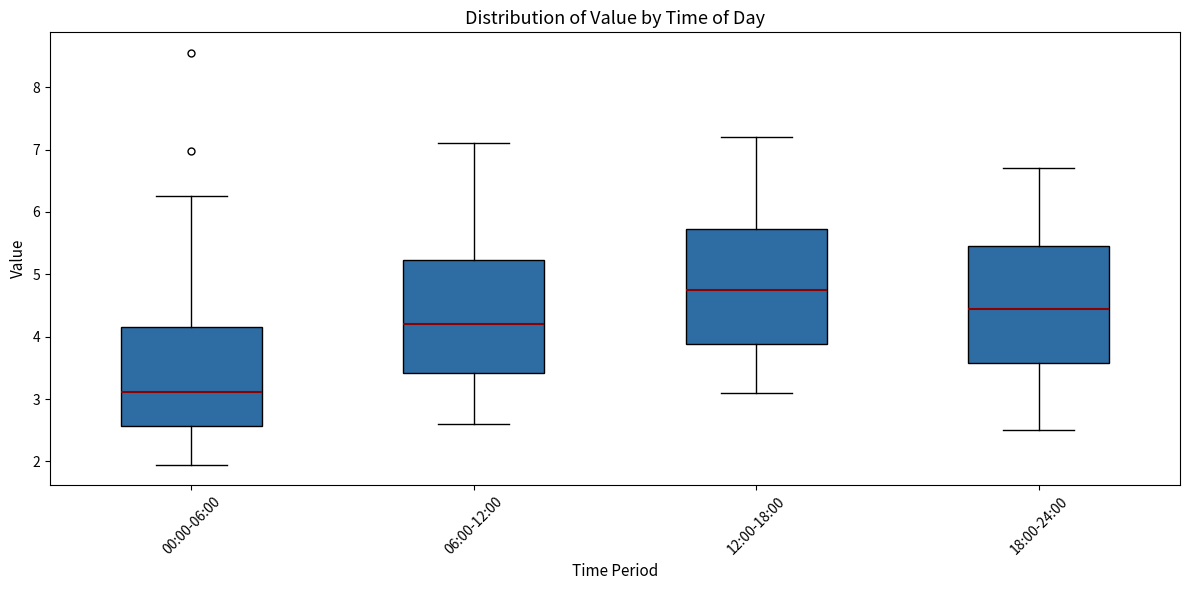

Which box has the lowest median line?

00:00-06:00